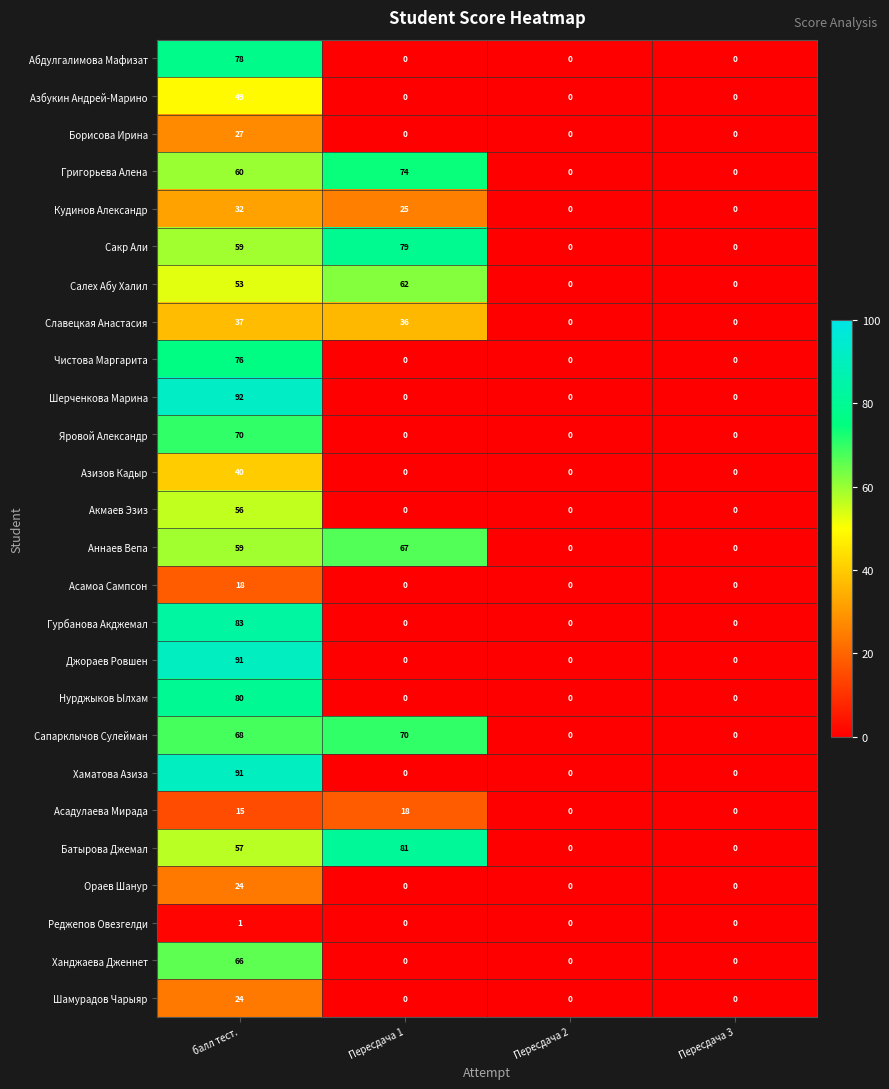

At which category is the sum across all series the highest?

балл тест.